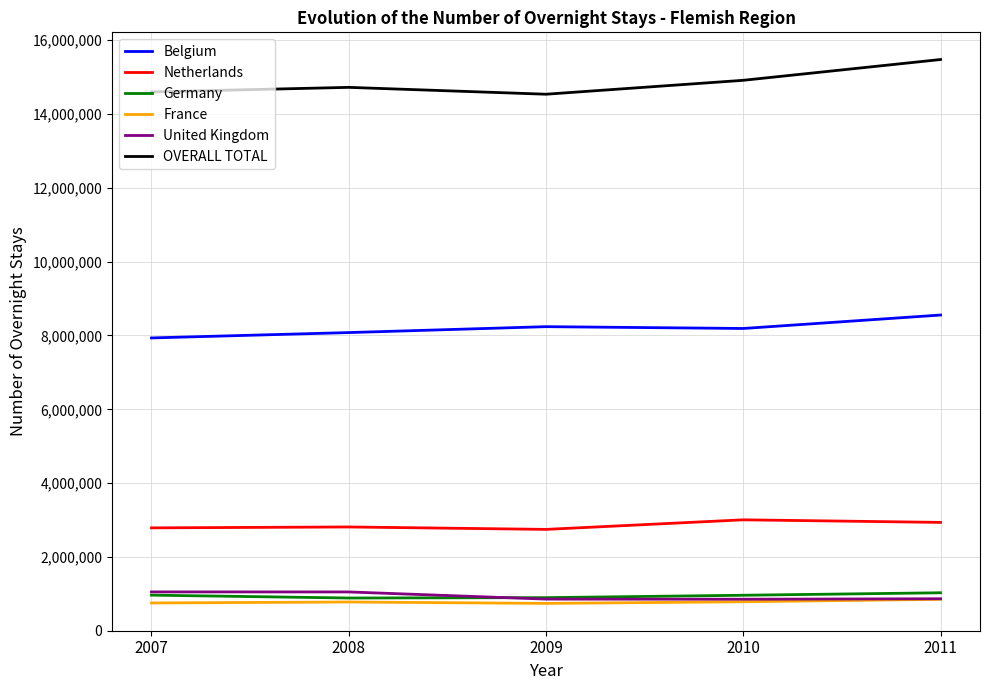

What is the difference between the maximum and minimum values in the France series?

110273